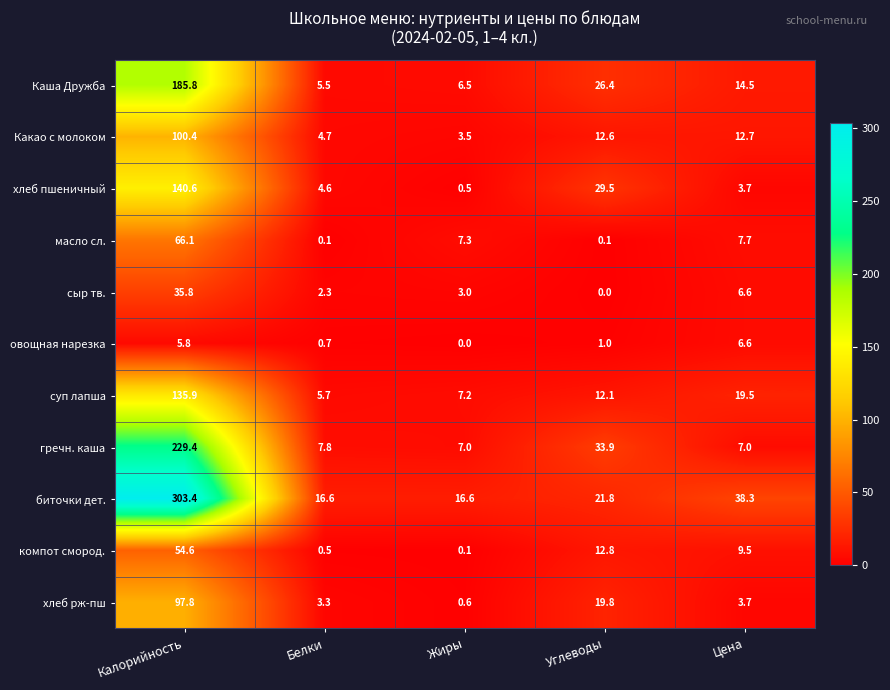

The овощная нарезка series shows 6.6 at Цена. True or false?

True